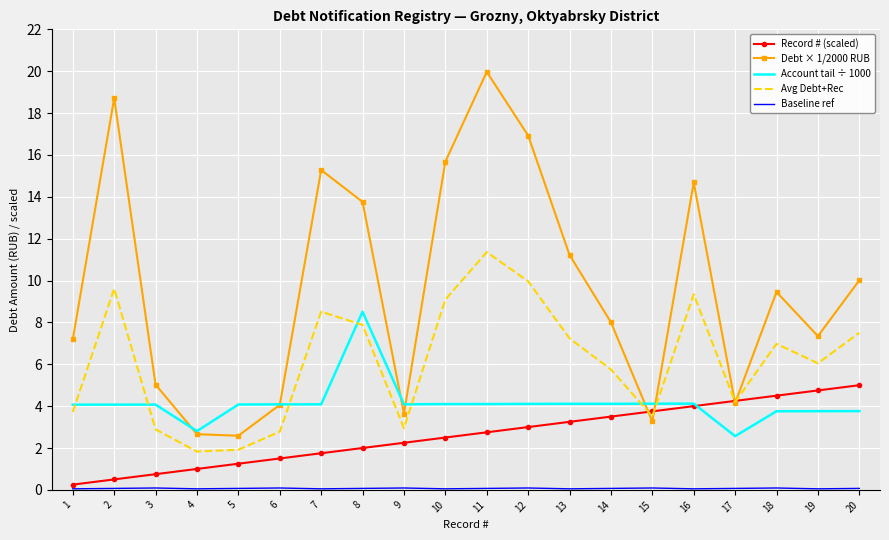

At how many categories does at least one series exceed 13?

7